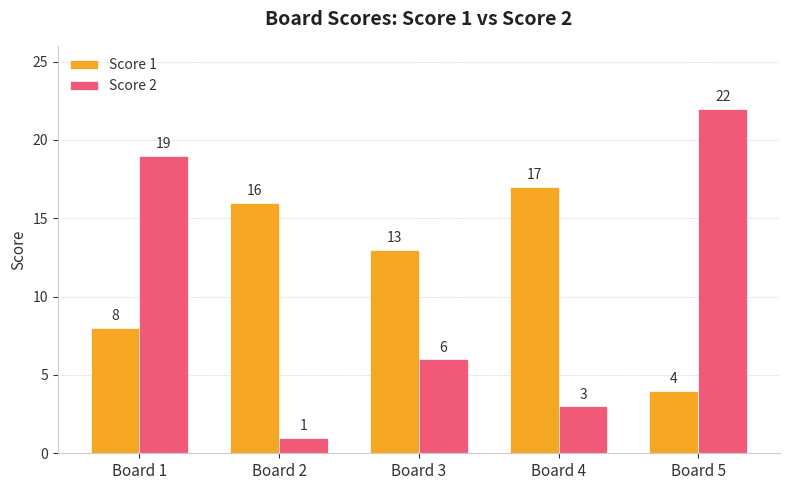

True or false: Score 1 has a value of 4 at Board 5.

True